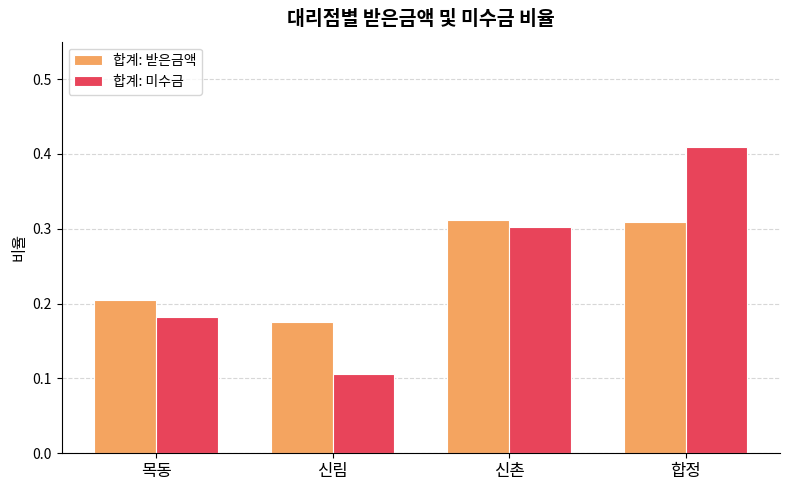

At 신림, list the series in order from largest to smallest.

합계: 받은금액, 합계: 미수금